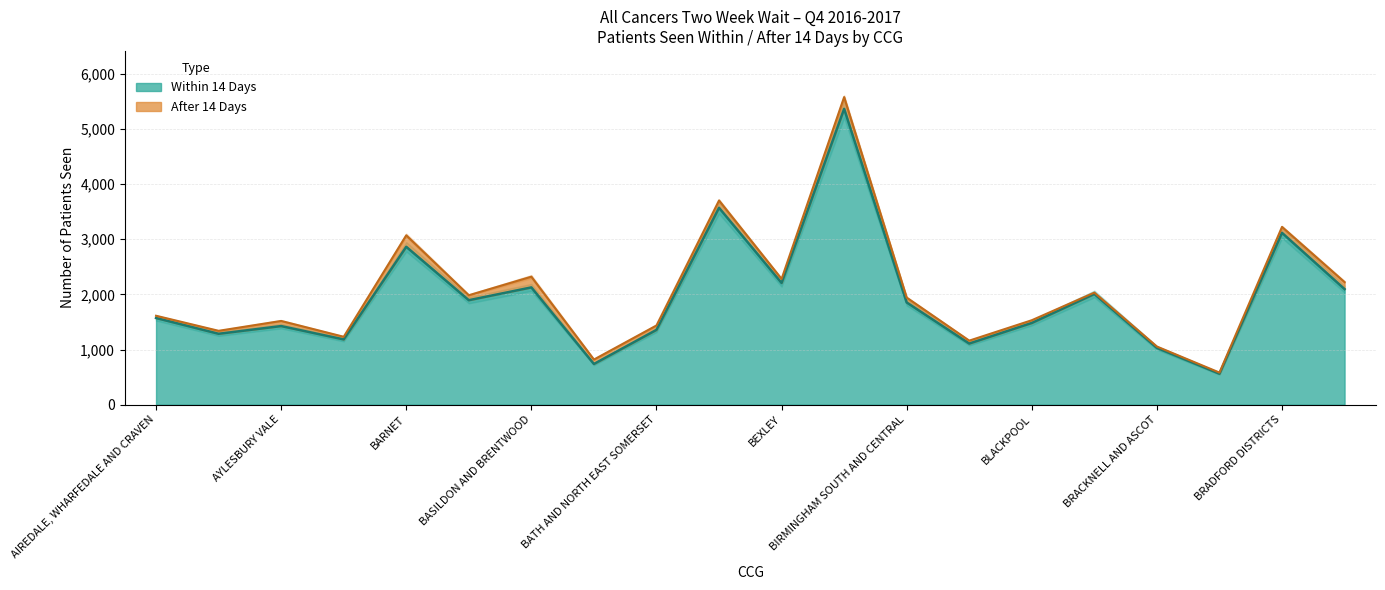

True or false: the data has more than 1 interior local peaks.

True